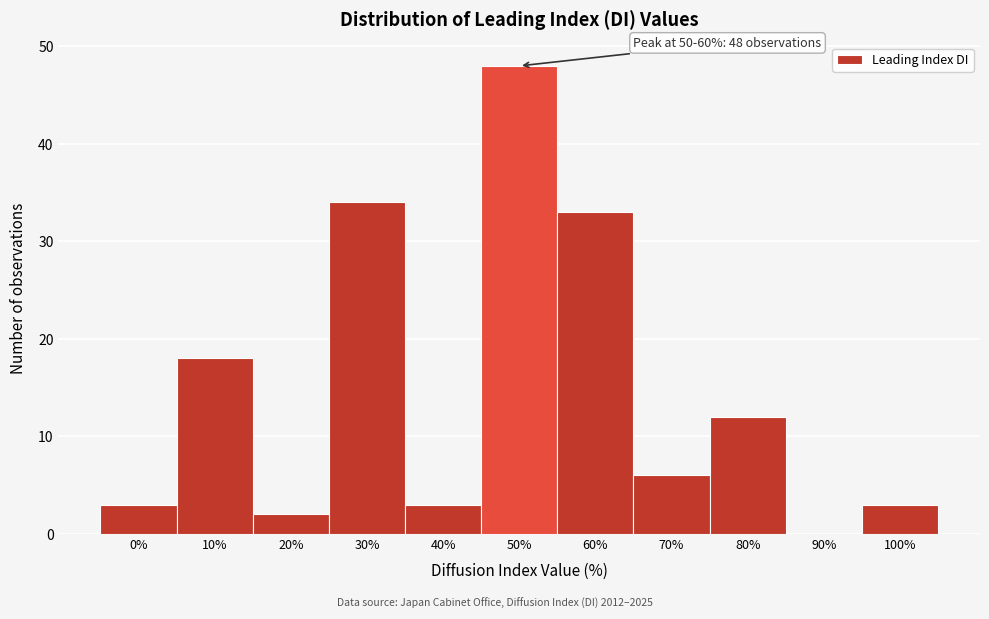

Reading left to right, list all the values displayed in this chart.

0%=3	10%=18	20%=2	30%=34	40%=3	50%=48	60%=33	70%=6	80%=12	90%=0	100%=3